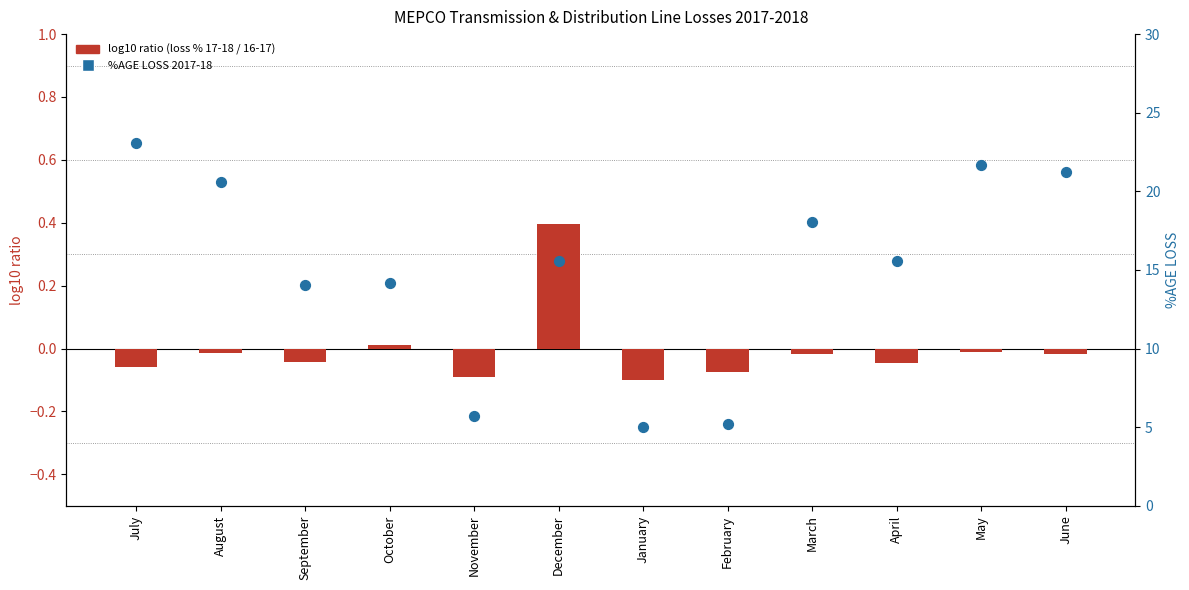

Which series has the widest spread of Y values?

%AGE LOSS 2017-18